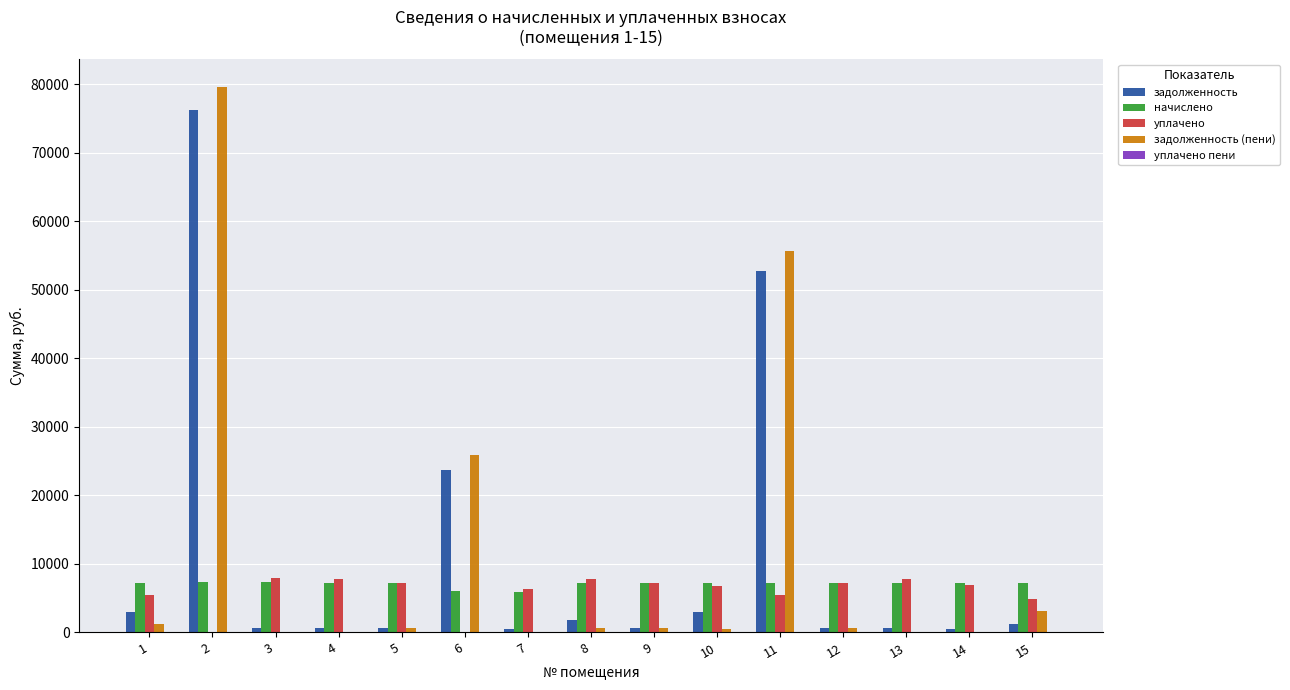

Which series has the widest spread of values?

задолженность (пени)